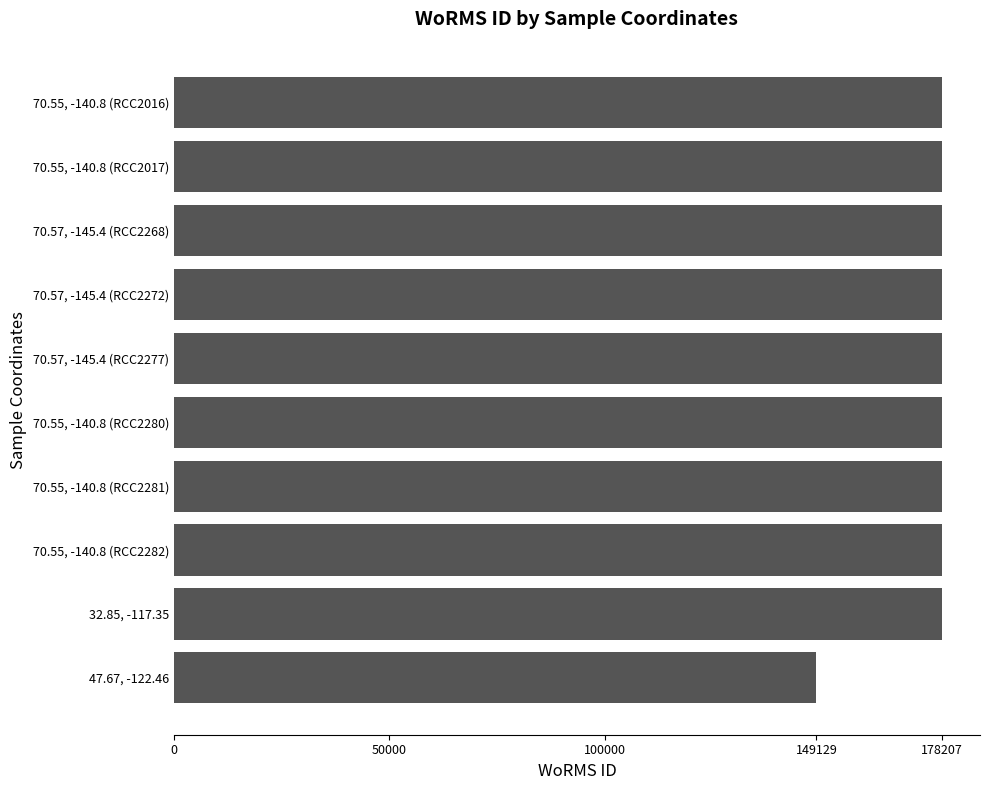

At which category does the chart reach its minimum across all series?

47.67, -122.46